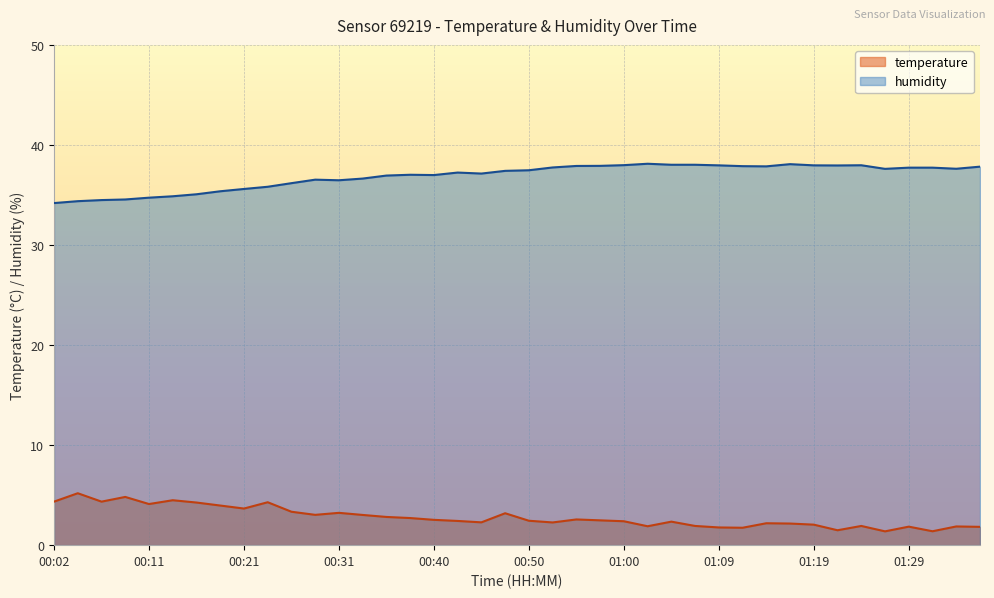

What is the difference between the maximum and minimum values in the temperature series?

3.8